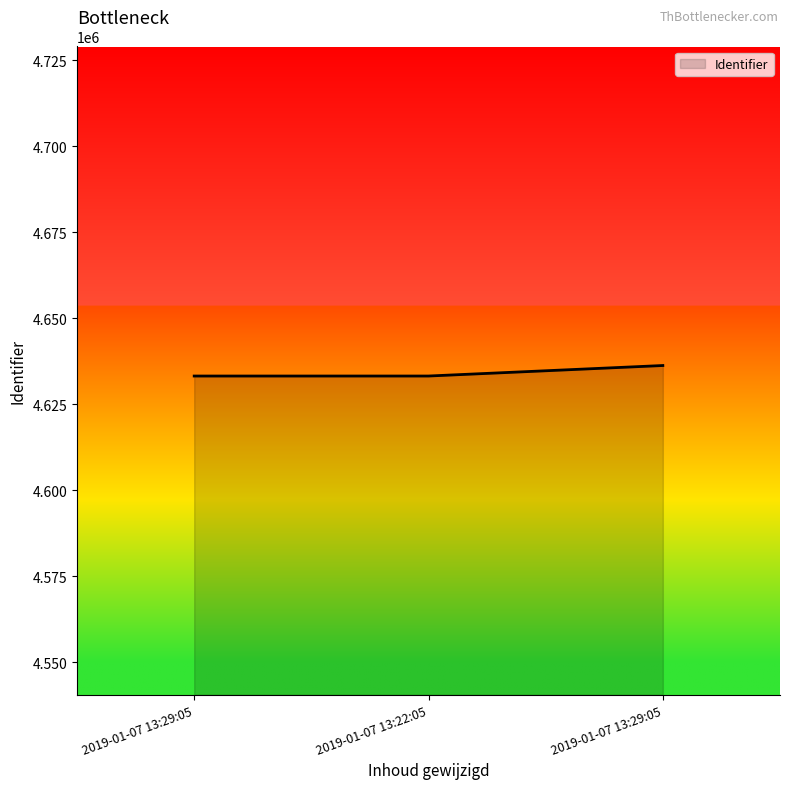

Does the chart display data point markers on the line(s)?

No